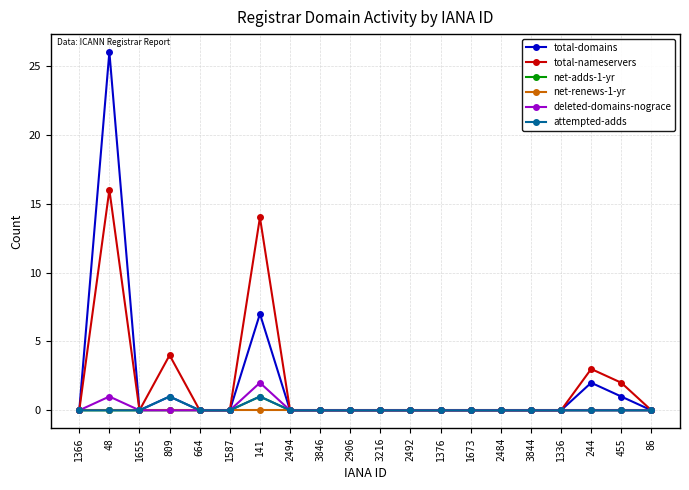

What is the label of the 11th point from the left?

3216